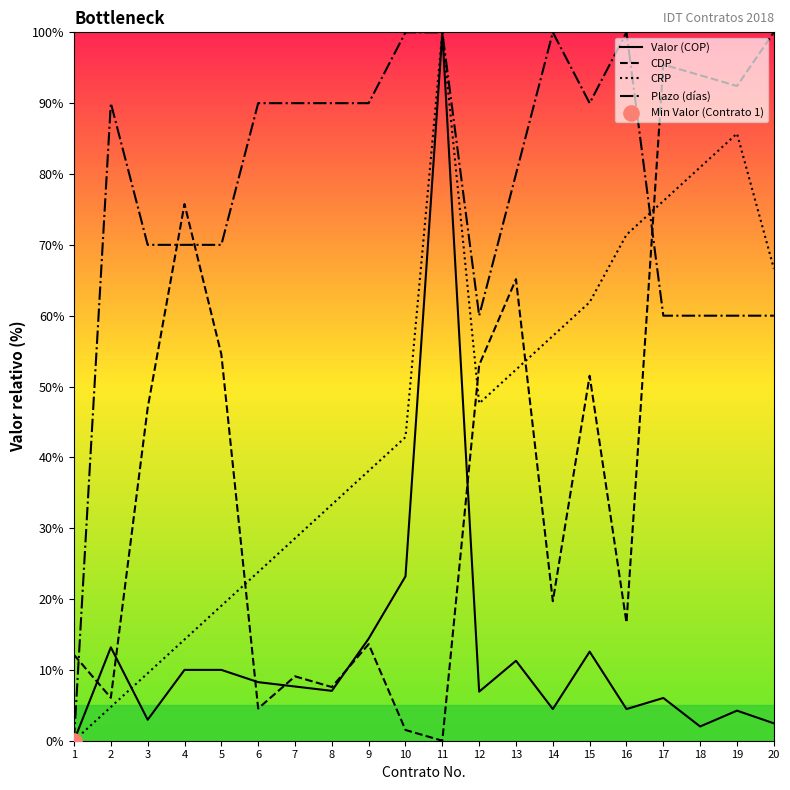

What is the spread (max minus min) of values at 14?

95.5